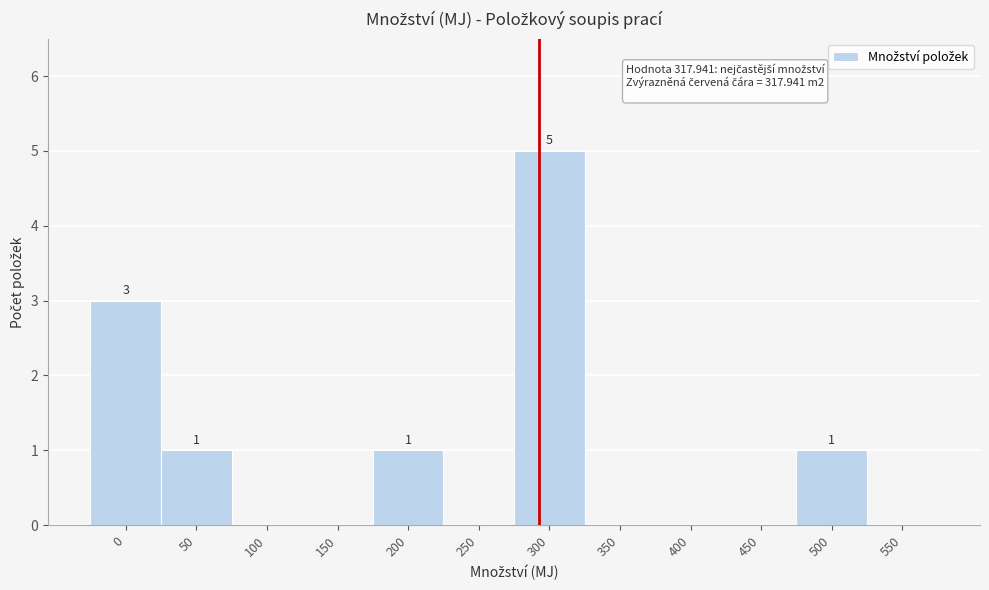

Reading left to right, what are all the values shown in this chart?

0=3	50=1	100=0	150=0	200=1	250=0	300=5	350=0	400=0	450=0	500=1	550=0